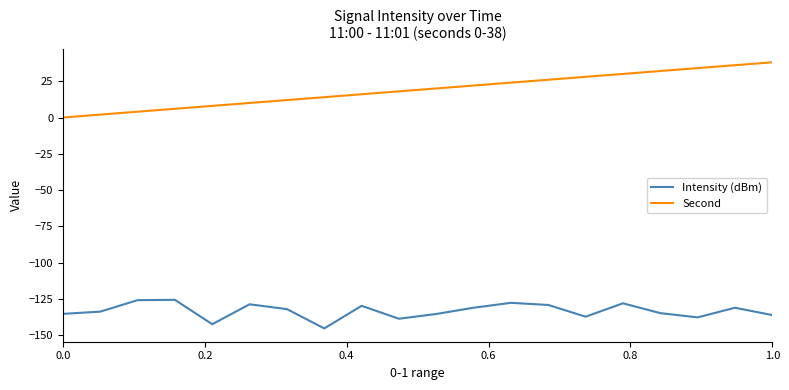

True or false: Second and Intensity (dBm) cross at least once.

False